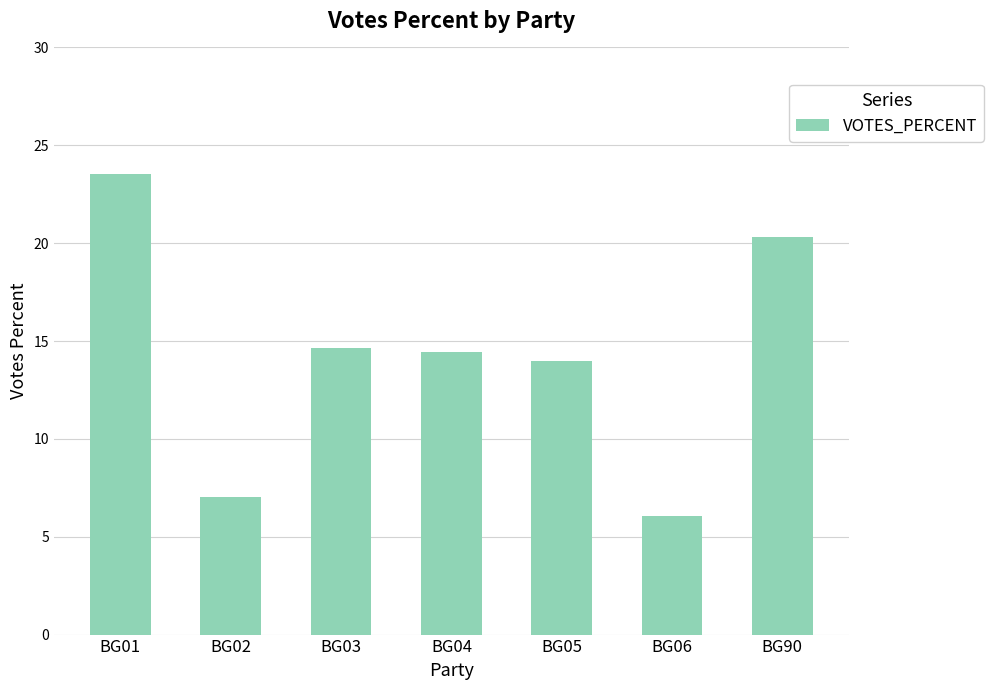

What is the change in value from BG05 to BG90?

+6.3